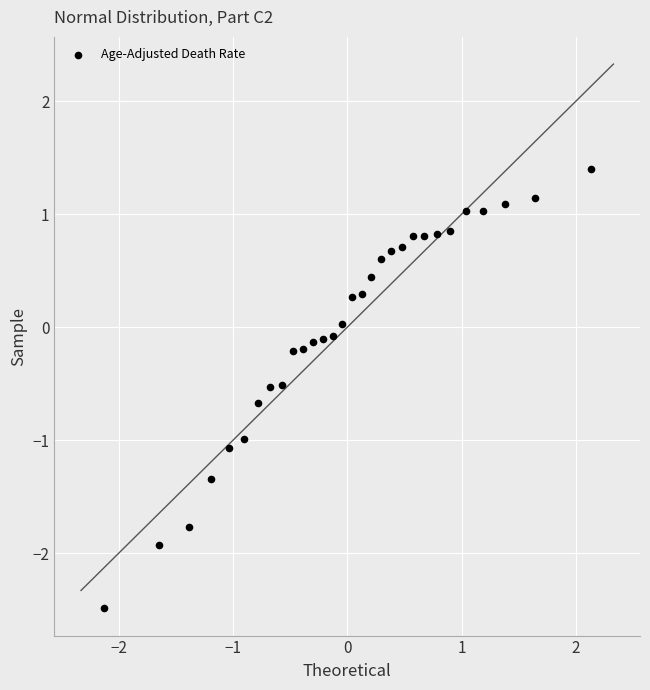

What is the range of Y values (max minus min)?

3.9